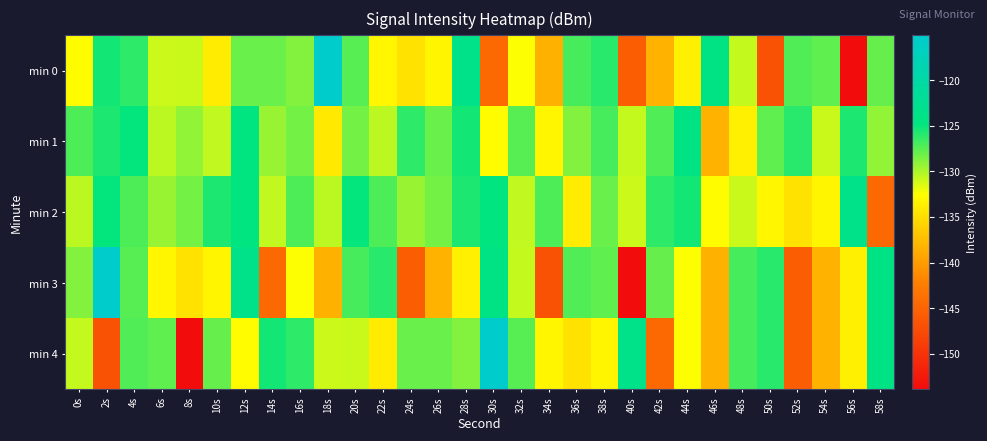

Which series has the largest total across all categories?

min 1